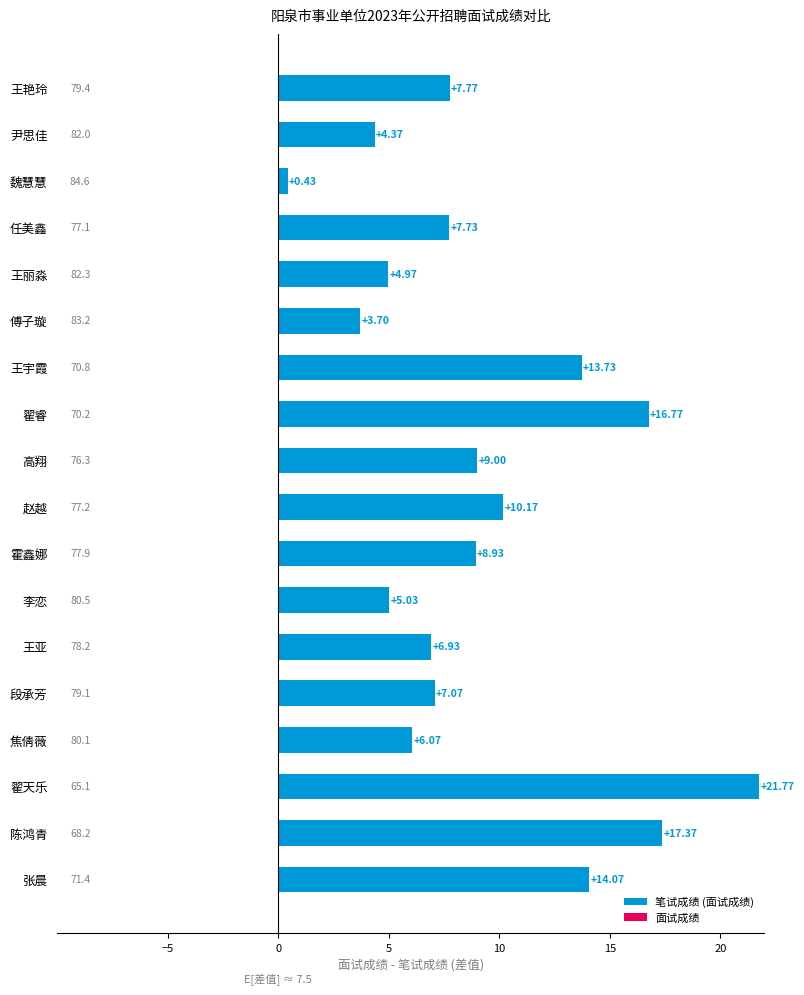

What is the difference between the second highest and second lowest values?

13.7